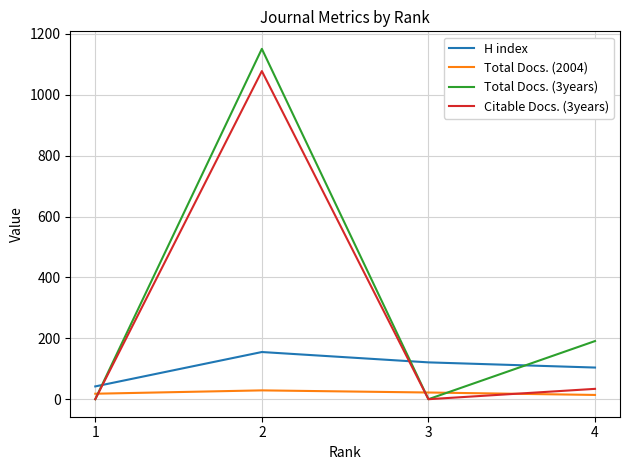

Which series has the widest spread of values?

Total Docs. (3years)